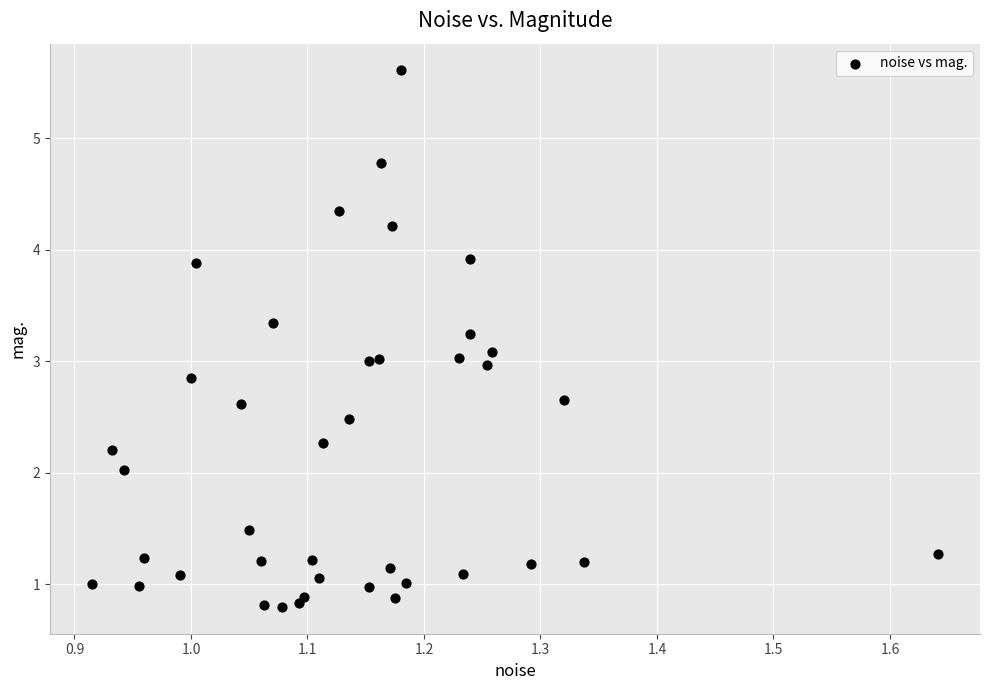

What is the range of X values (max minus min)?

0.7